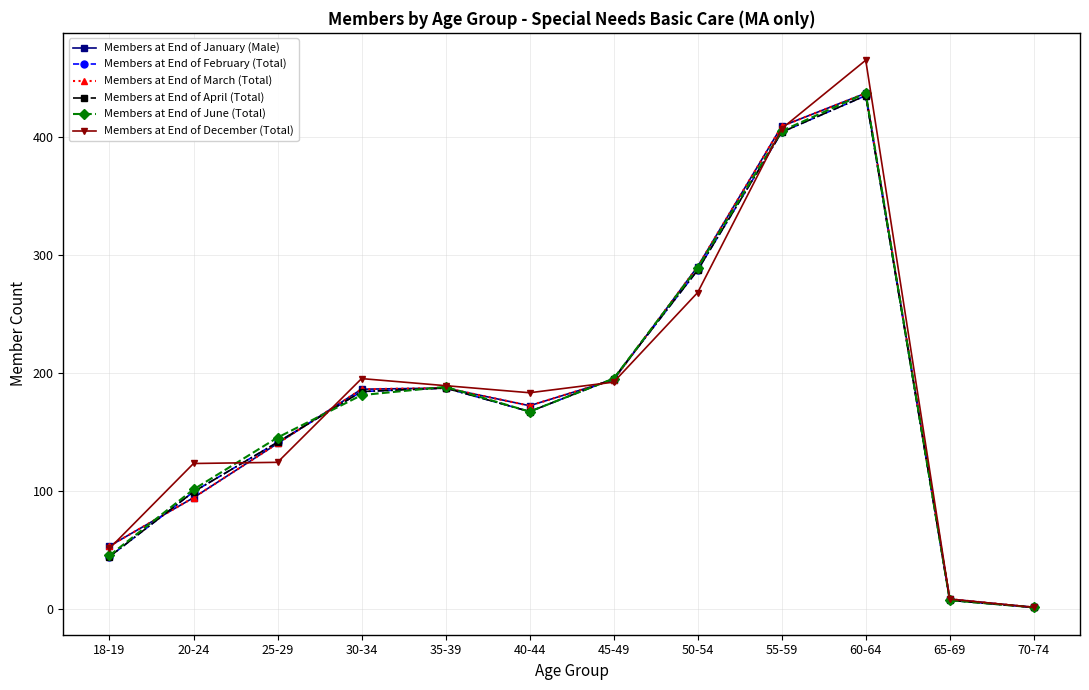

In Members at End of January (Male), how many points are lower than both neighbors (excluding endpoints)?

1